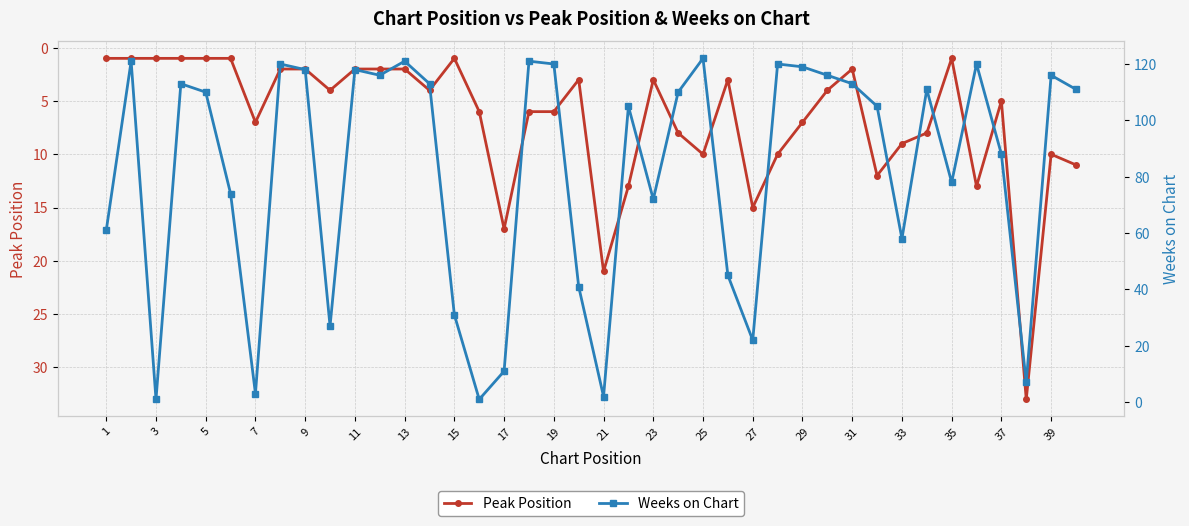

What is the difference between the second highest and second lowest values in the Weeks on Chart series?

120